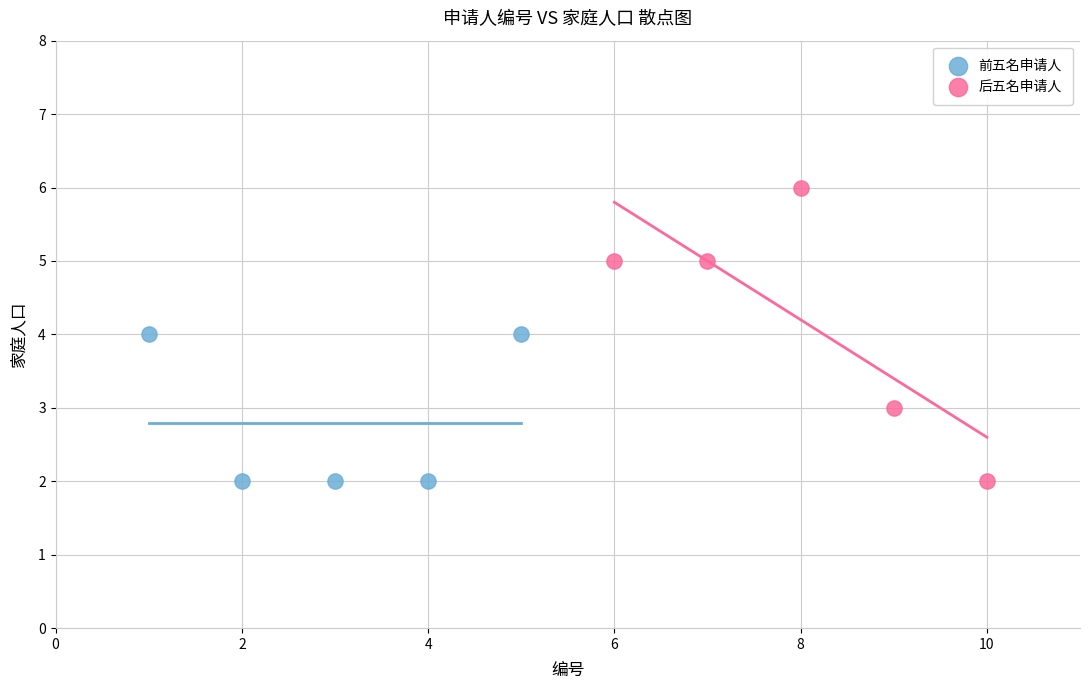

Which series reaches the maximum Y coordinate?

后五名申请人